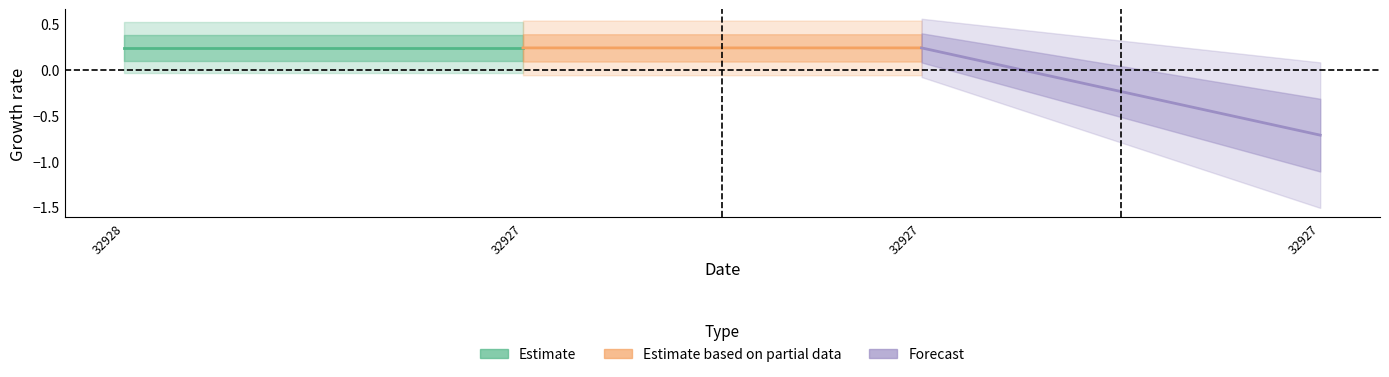

Reading left to right, list all the values displayed in this chart.

Estimate: 0.2	0.2
Estimate based on partial data: 0.2	0.2
Forecast: 0.2	-0.7